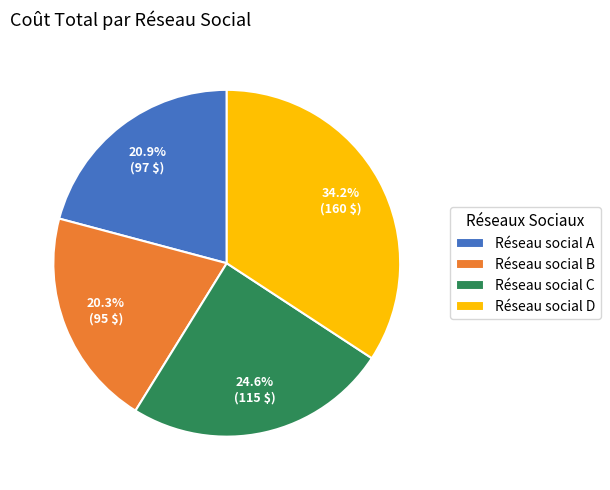

How many slices are in this pie chart?

4